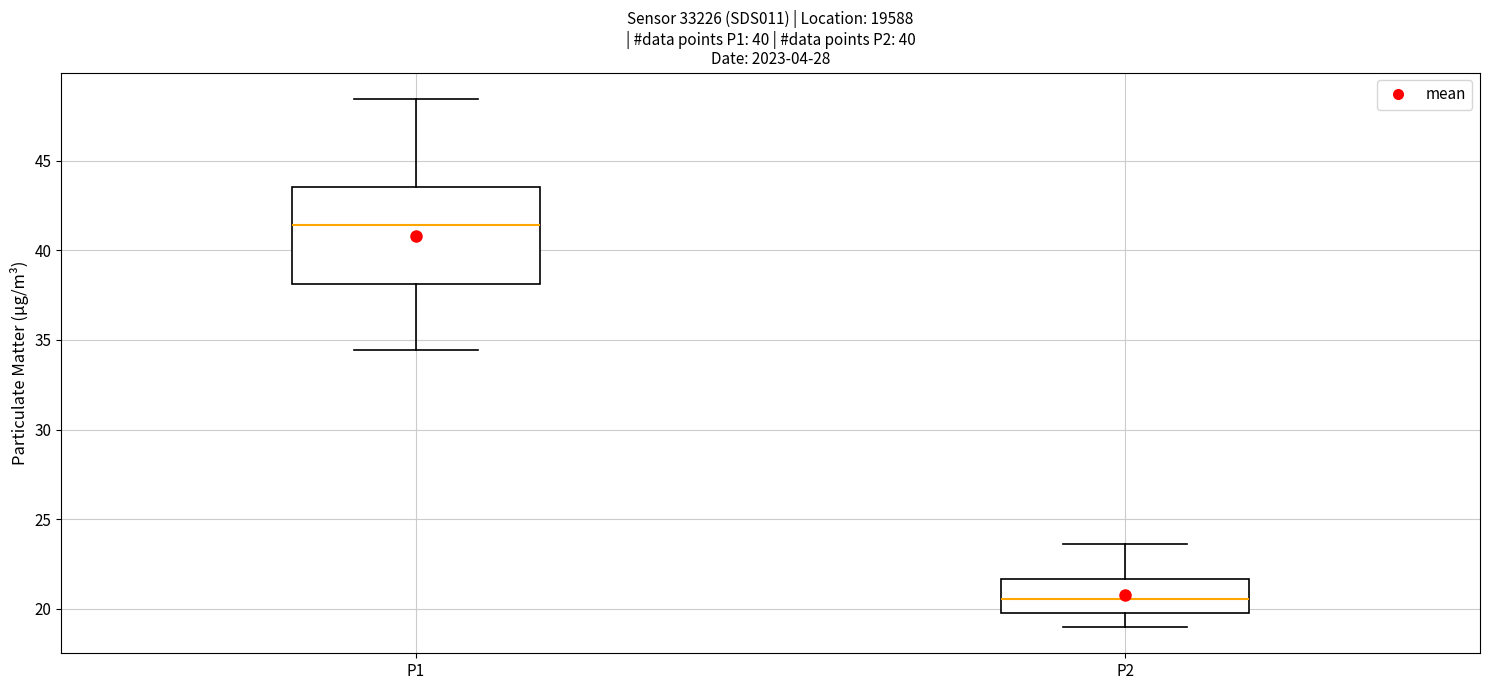

Reading left to right, transcribe this box plot: for each box, give where its median line is, the range the box spans, and where its two whiskers end, as read against the y-axis. The values are not printed on the chart, so give them approximately, as read against the axis.

P1: median 41.5, box 38.0 to 43.5, whiskers 34.5 to 48.5
P2: median 20.5, box 19.5 to 21.5, whiskers 19.0 to 23.5